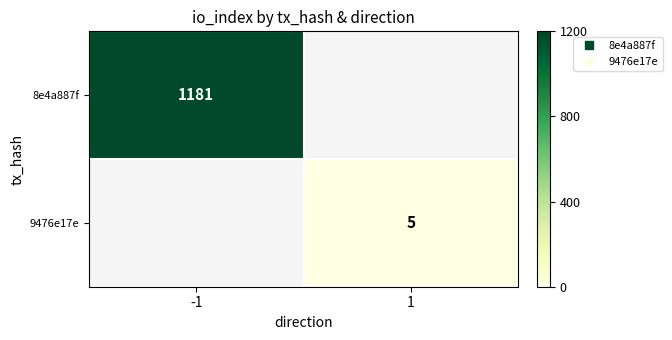

Is the value of 9476e17e at 1 greater than the value of 8e4a887f at 1?

No